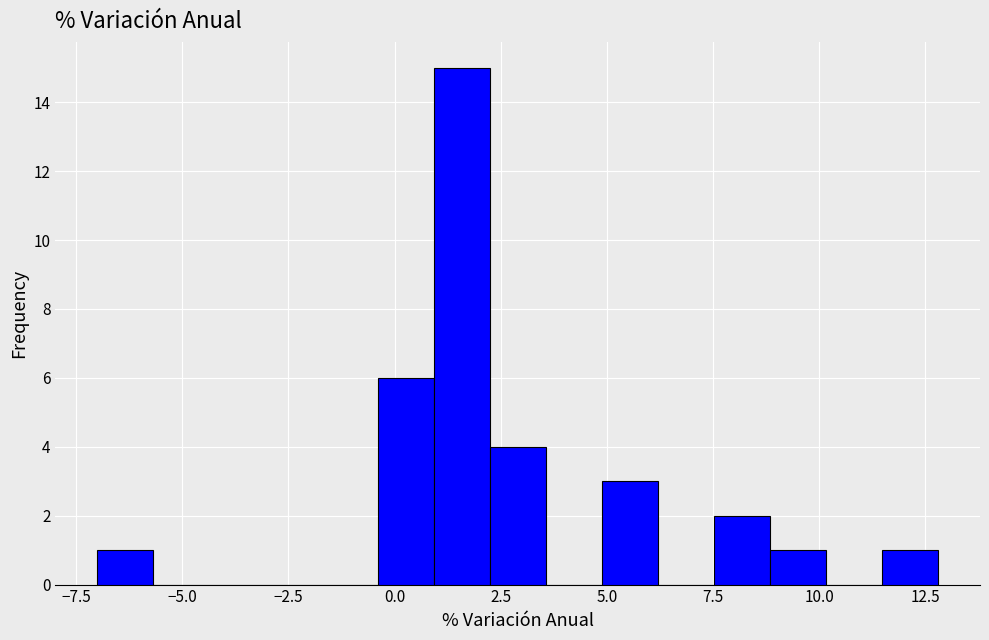

Read against the x-axis, roughly where is the centre of the tallest bar?

1.5